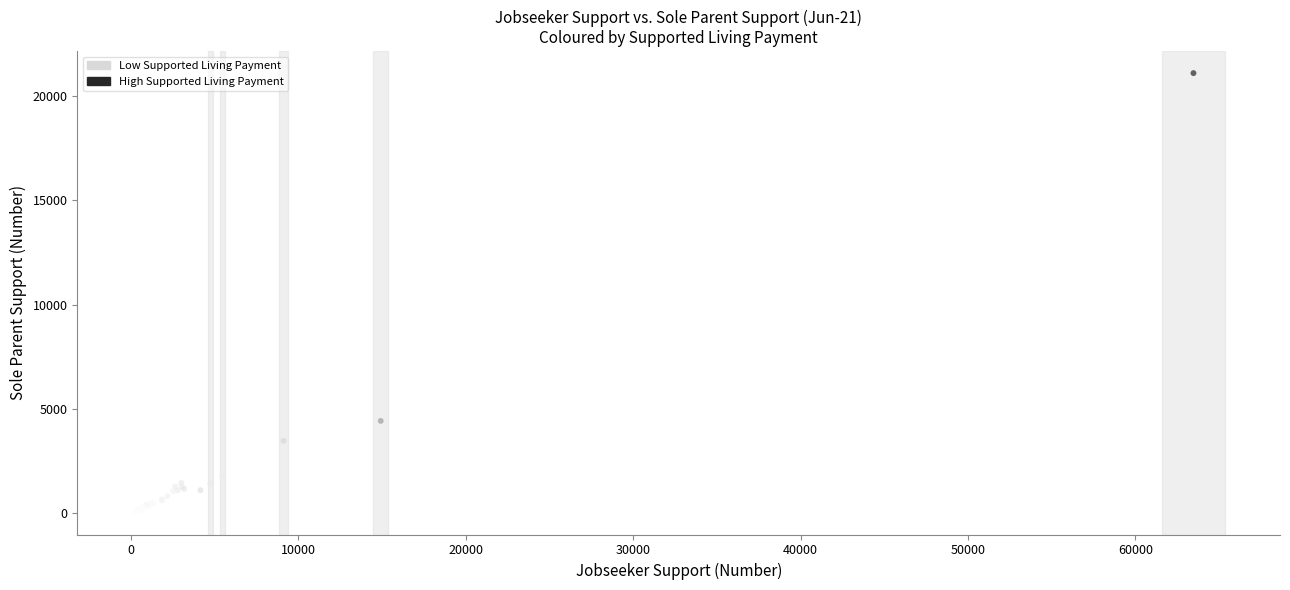

What Y value in the scatter plot is closest to 10567?

4425